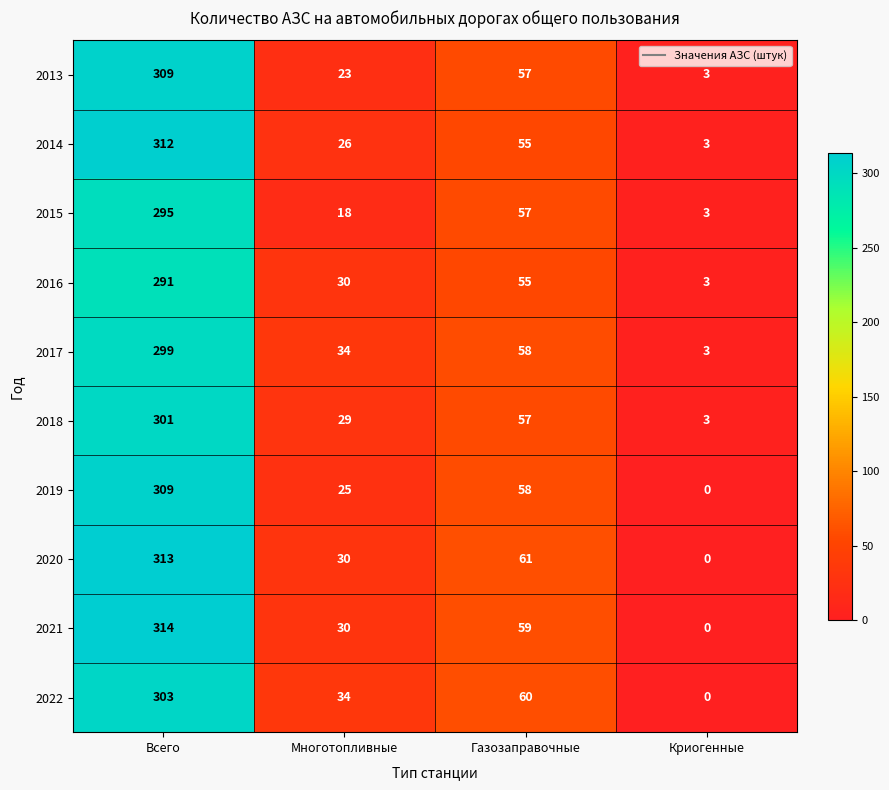

List the labels in order of 2020 value, largest first.

Всего, Газозаправочные, Многотопливные, Криогенные